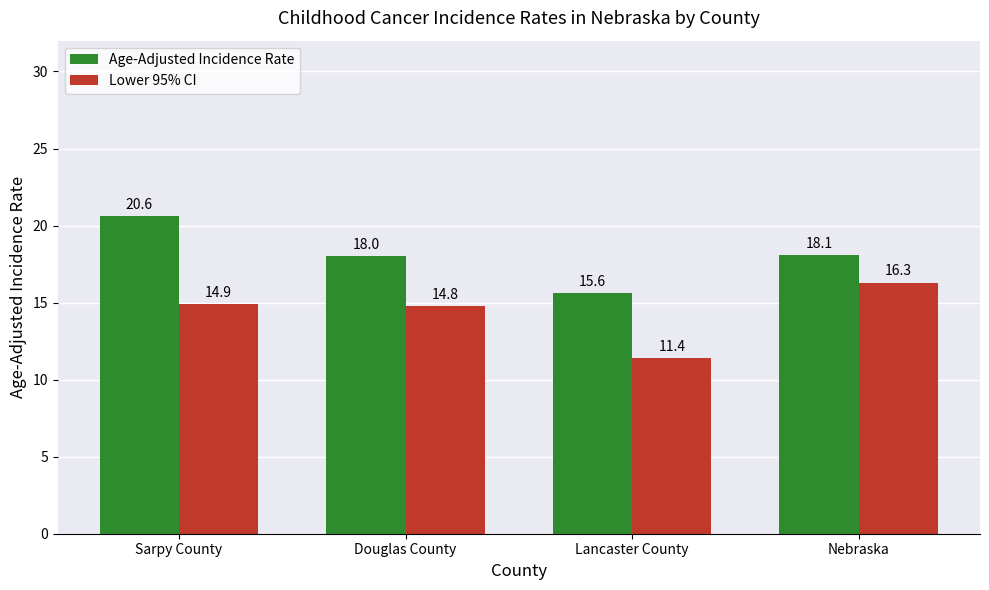

Rank the series by their average value, from lowest to highest.

Lower 95% CI, Age-Adjusted Incidence Rate